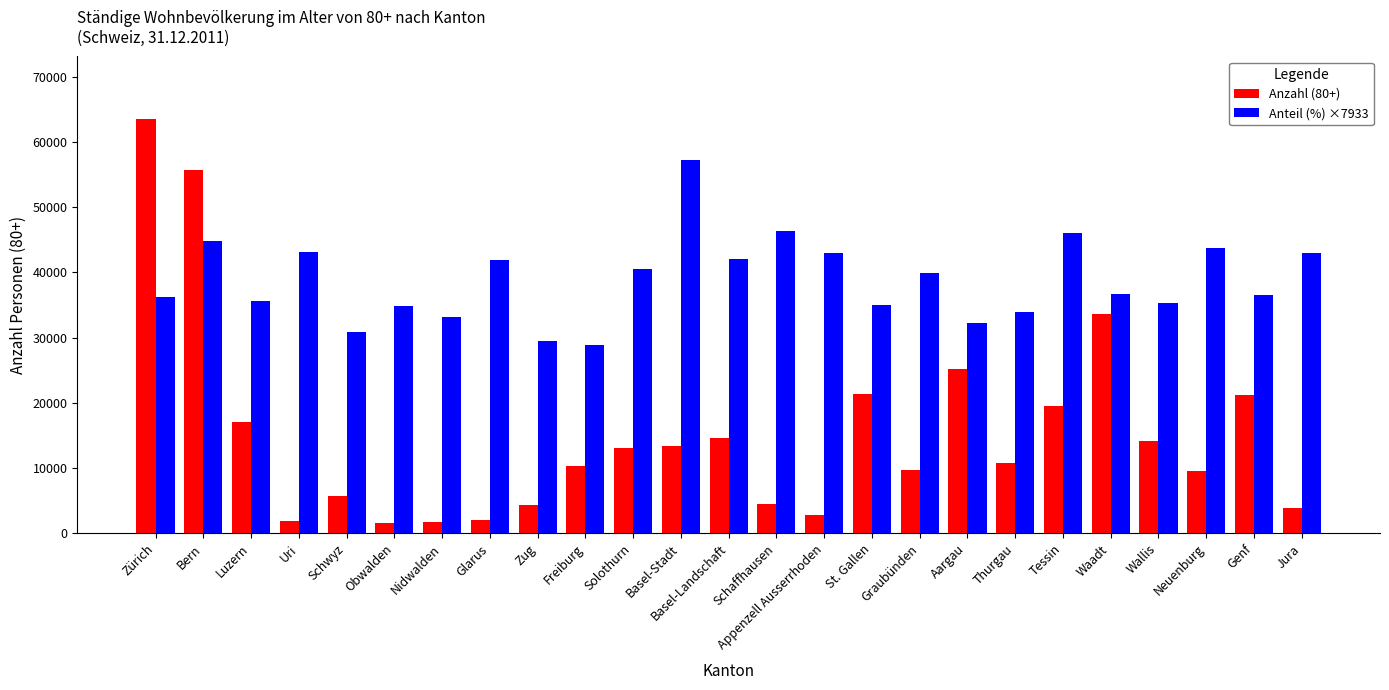

What is the difference between the highest and lowest values at Glarus?

39819.7